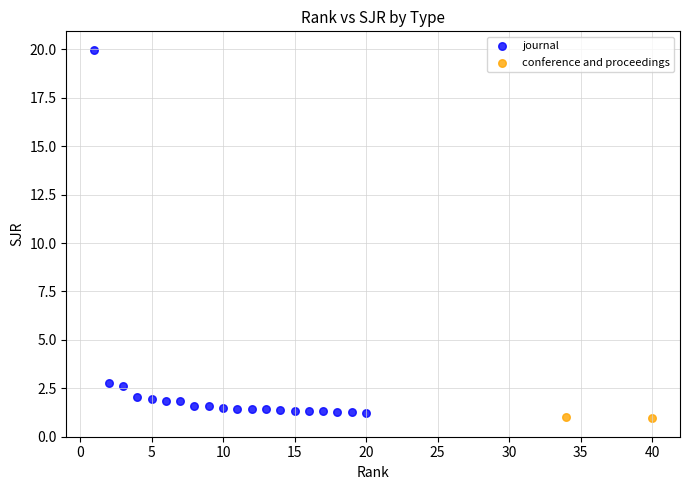

What are all the series names shown in the legend?

journal, conference and proceedings